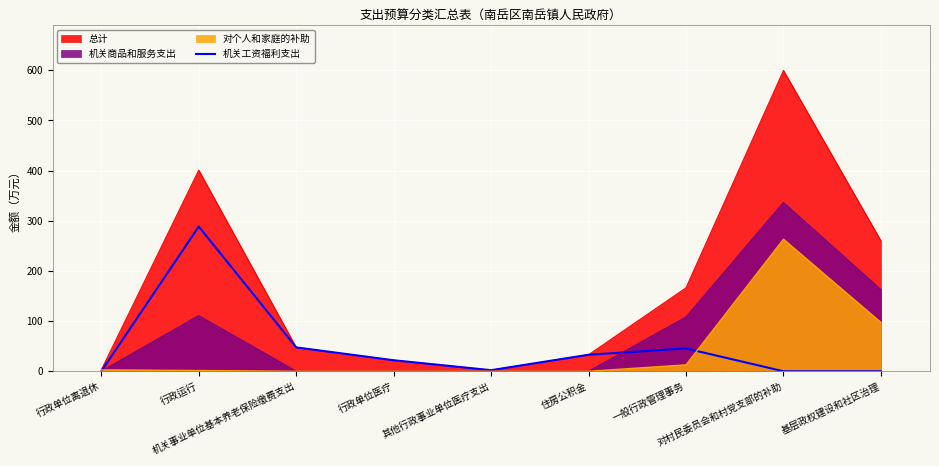

True or false: the data shows 130.3 at 基层政权建设和社区治理.

False